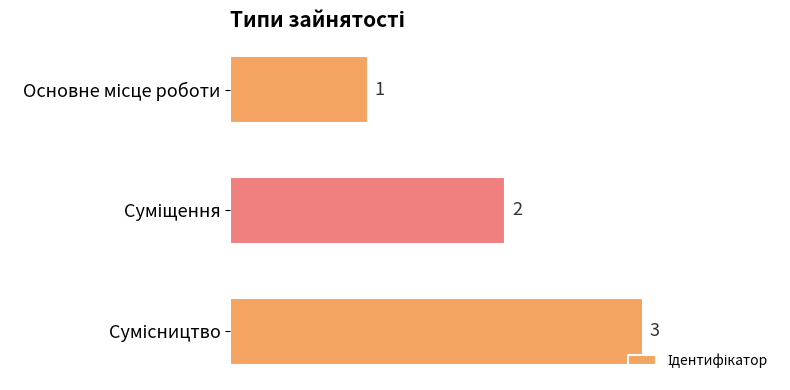

What is the value of the 3rd bar from the top?

3